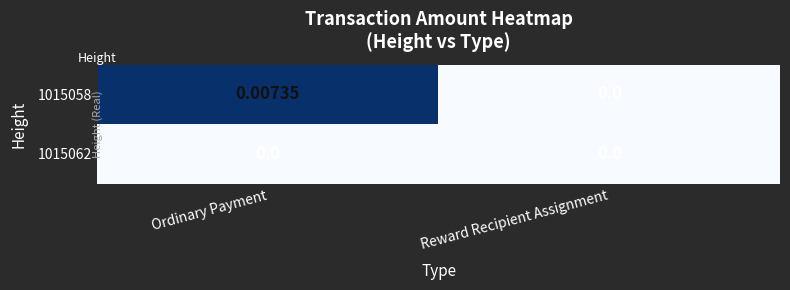

Which category has the highest value across all series?

Ordinary Payment